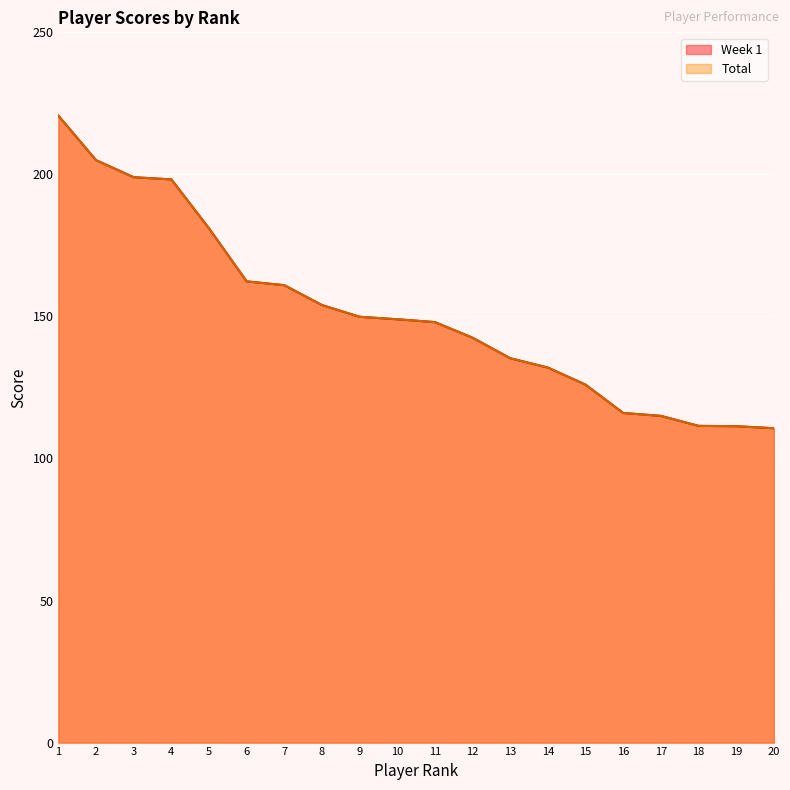

True or false: Total and Week 1 cross at least once.

False